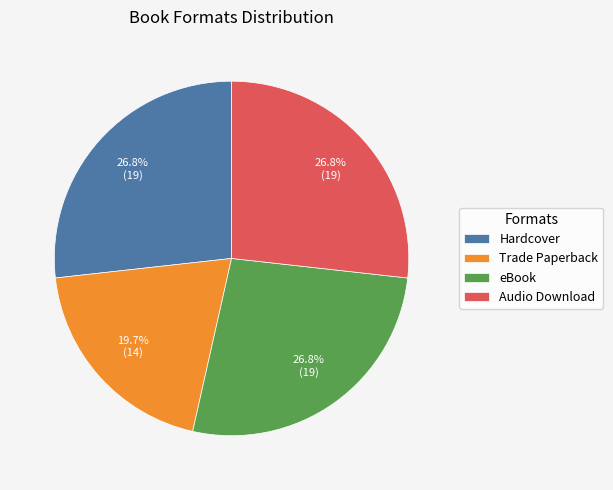

To the nearest percent, what portion does eBook represent?

27%